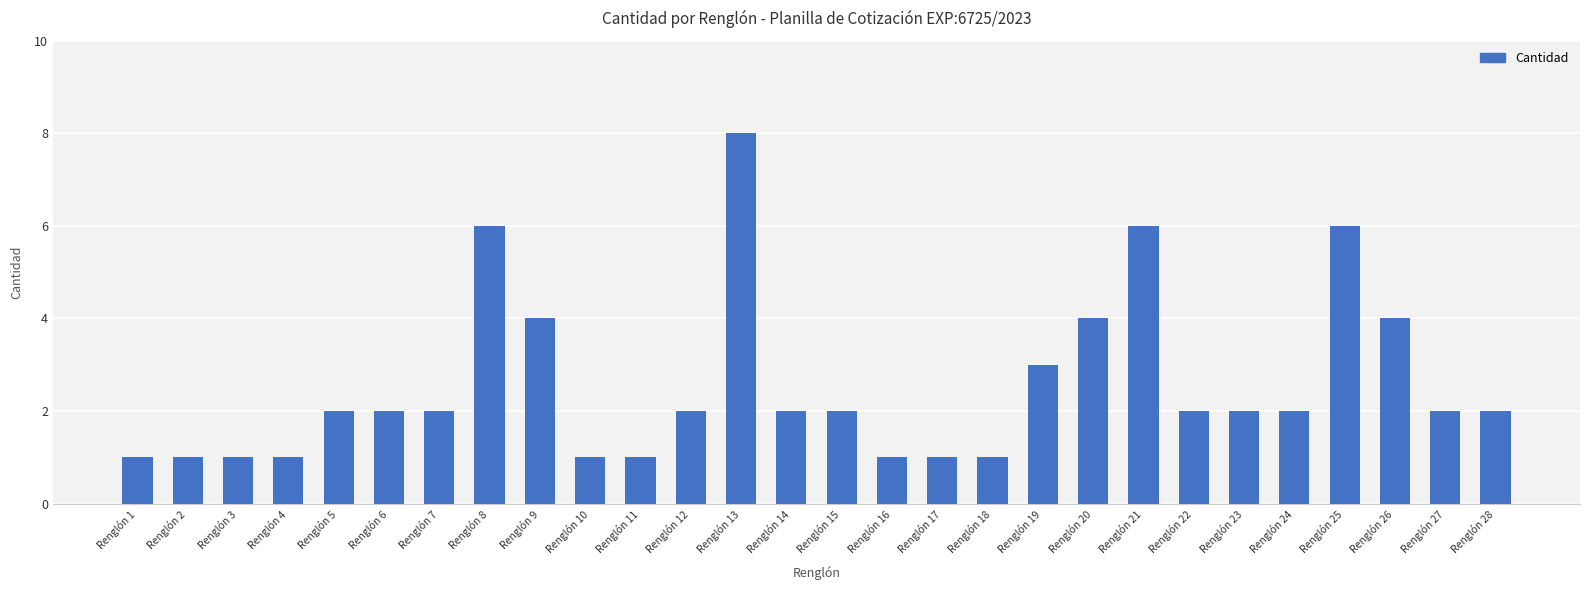

Read the value at Renglón 13.

8